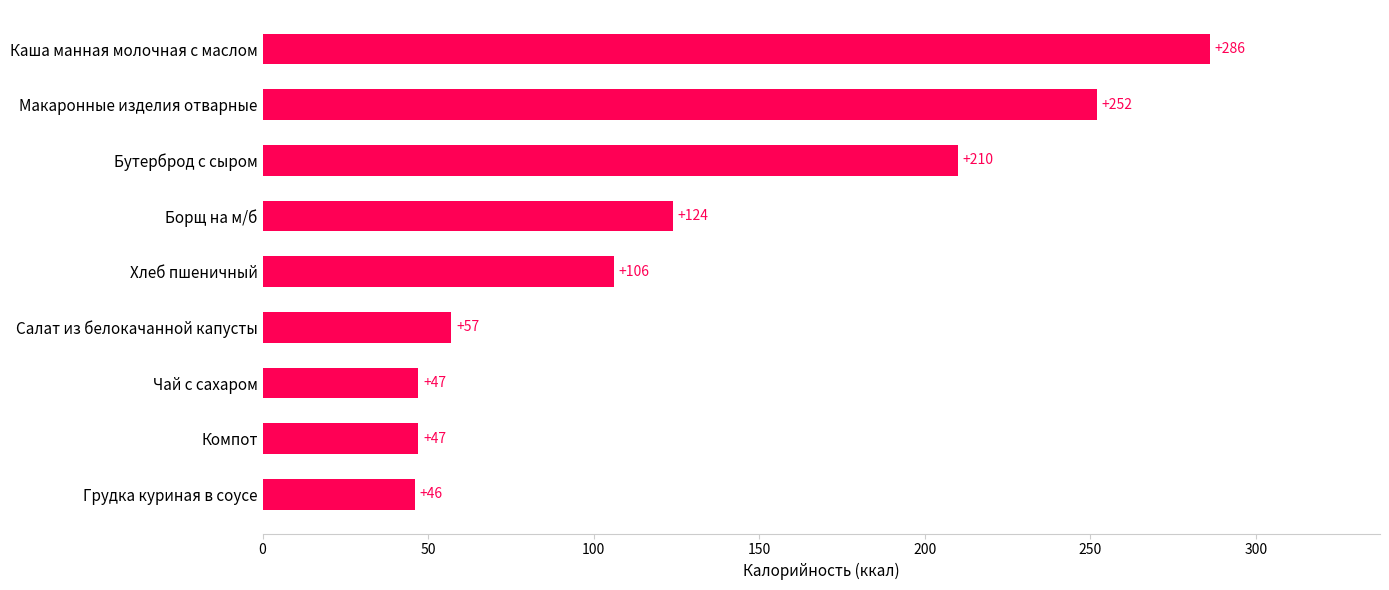

Reading top to bottom, transcribe all the data shown in this chart.

Каша манная молочная с маслом=286	Макаронные изделия отварные=252	Бутерброд с сыром=210	Борщ на м/б=124	Хлеб пшеничный=106	Салат из белокачанной капусты=57	Чай с сахаром=47	Компот=47	Грудка куриная в соусе=46